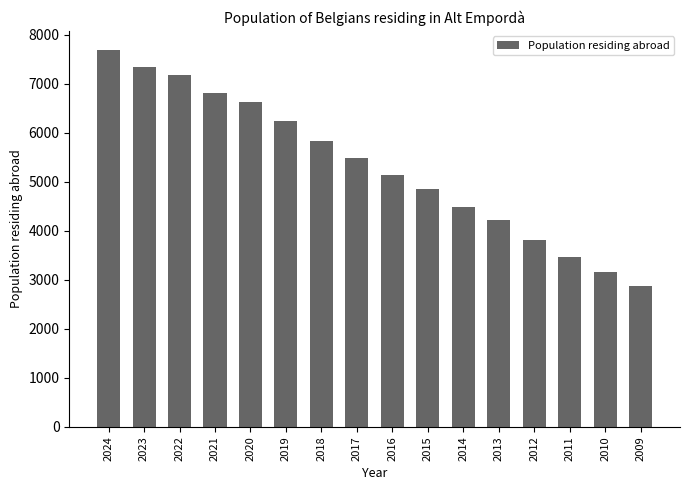

Between 2021 and 2009, which is larger?

2021